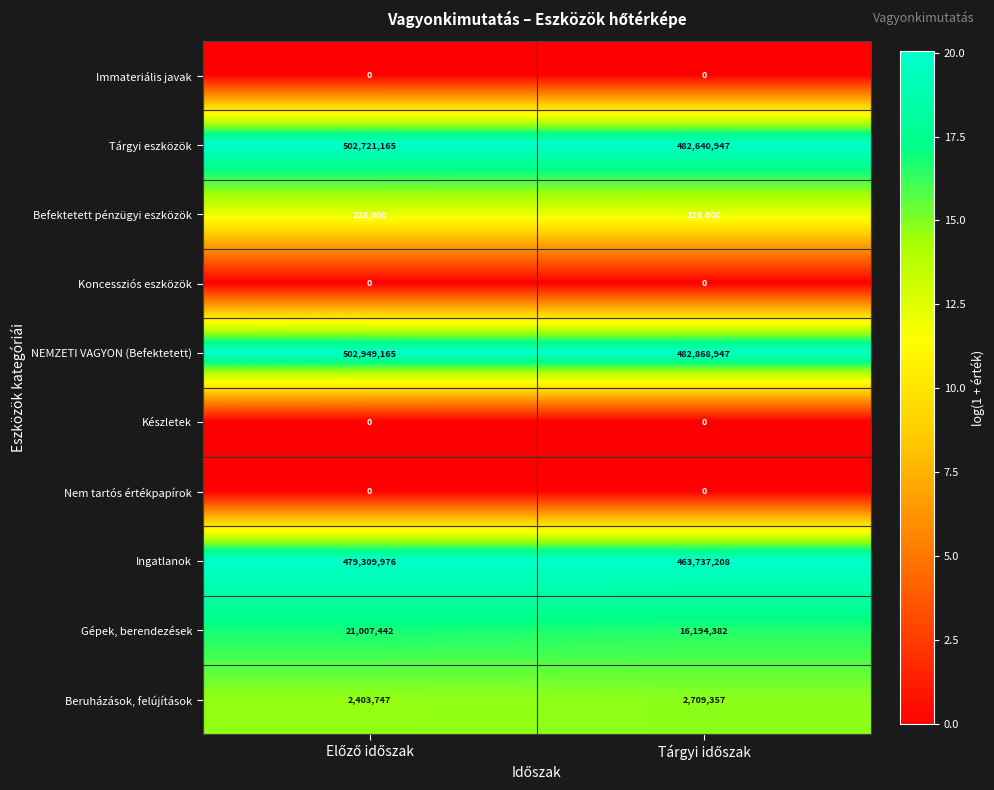

What is the maximum value shown in the chart?

502949165